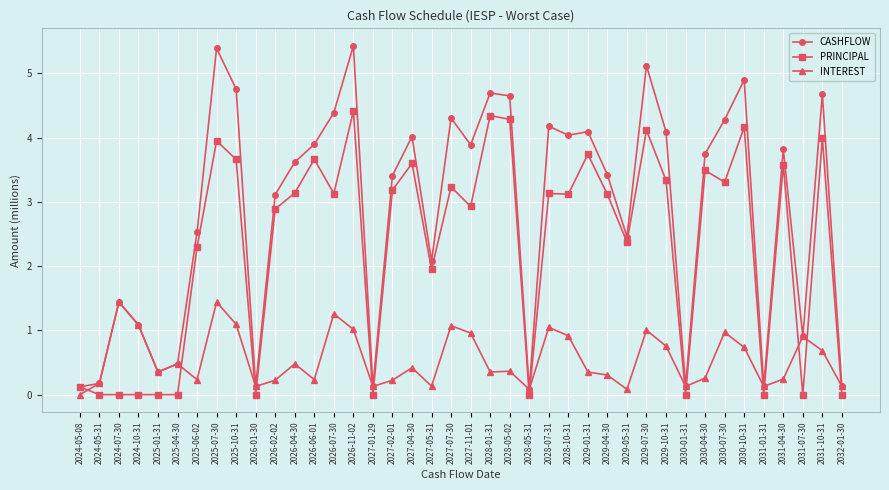

Between which two adjacent categories do PRINCIPAL and INTEREST first intersect?

2024-05-08 and 2024-05-31